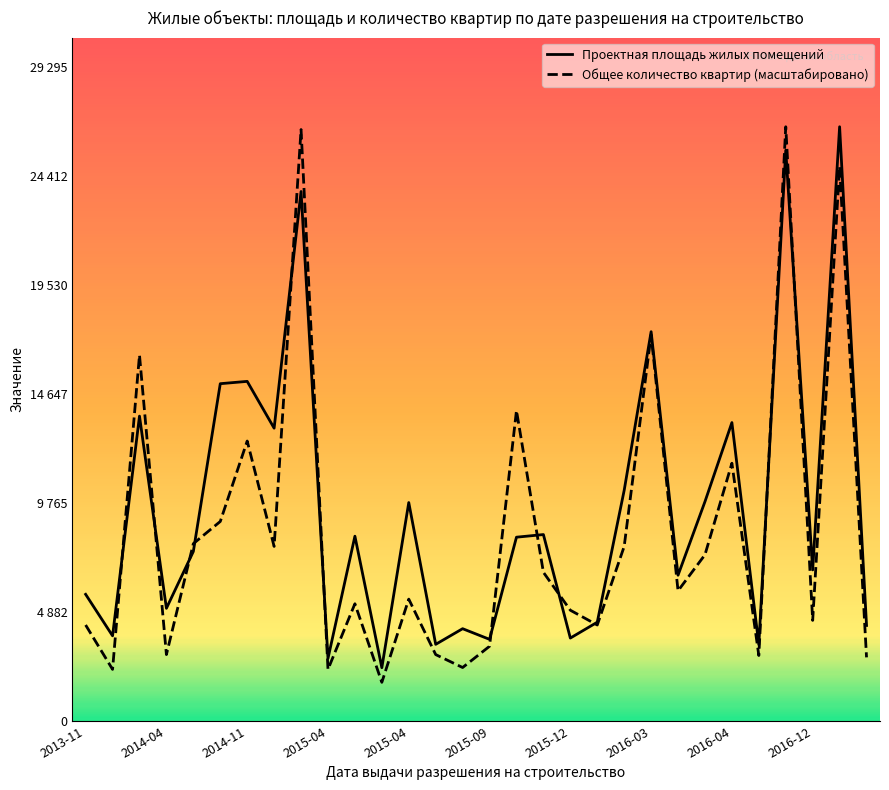

At 22, list the series in order from smallest to largest.

Общее количество квартир (масштабировано), Проектная площадь жилых помещений